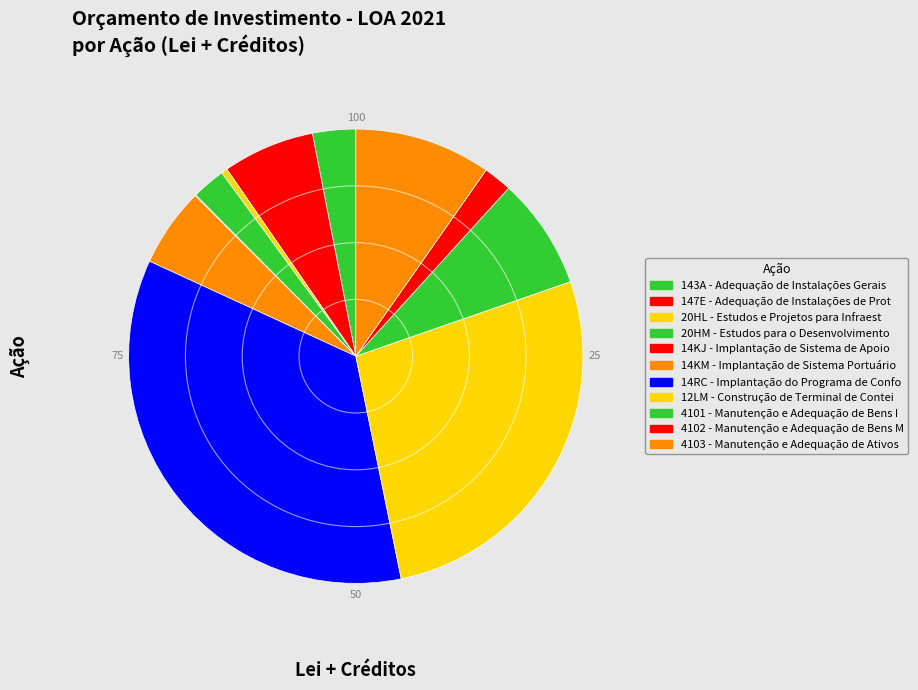

Which slice is the largest?

14RC - Implantação do Programa de Confo